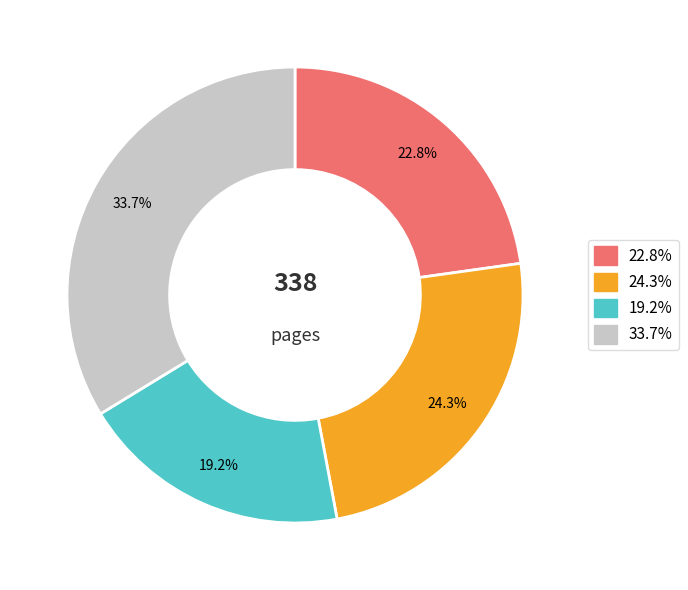

Does any single category account for the majority?

No